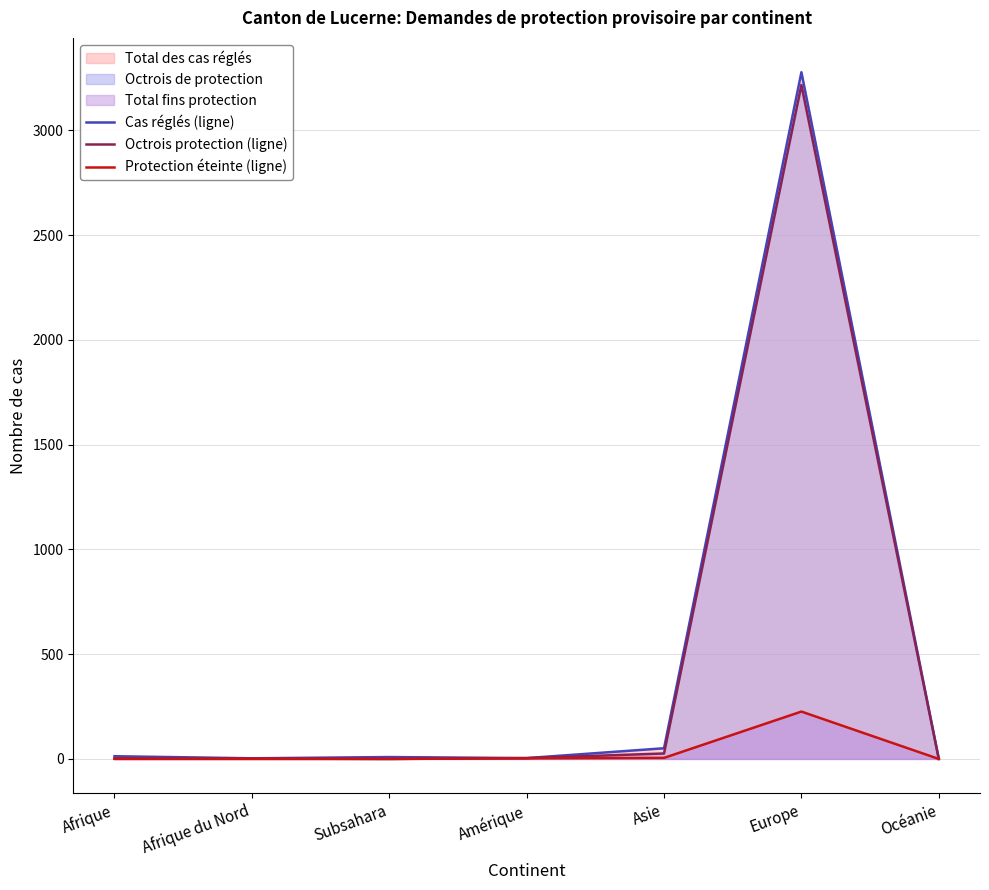

True or false: Protection éteinte (ligne) has a value of 5 at Amérique.

False